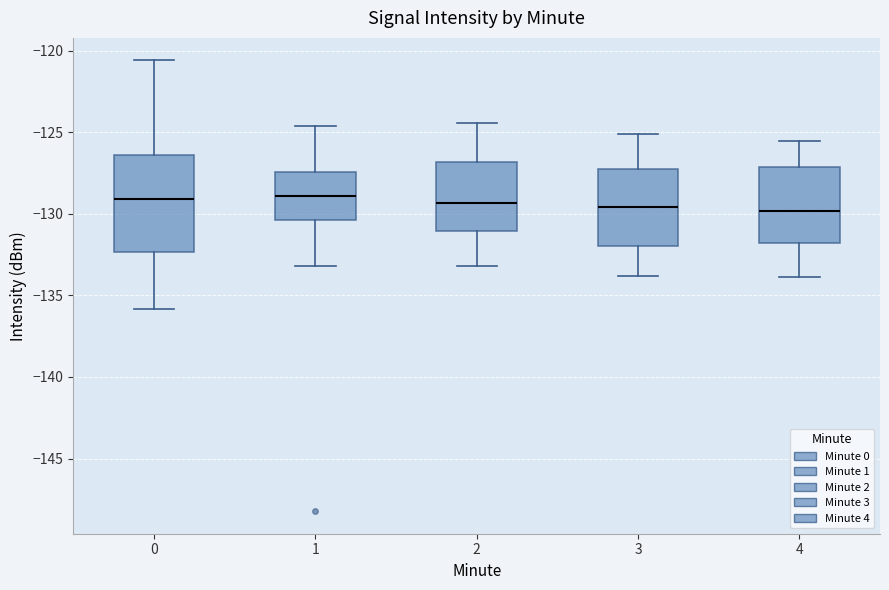

Reading left to right, transcribe this box plot: for each box, give where its median line is, the range the box spans, and where its two whiskers end, as read against the y-axis. The values are not printed on the chart, so give them approximately, as read against the axis.

0: median -129.0, box -132.5 to -126.5, whiskers -136.0 to -120.5
1: median -129.0, box -130.5 to -127.5, whiskers -133.0 to -124.5
2: median -129.5, box -131.0 to -127.0, whiskers -133.0 to -124.5
3: median -129.5, box -132.0 to -127.5, whiskers -134.0 to -125.0
4: median -130.0, box -132.0 to -127.0, whiskers -134.0 to -125.5